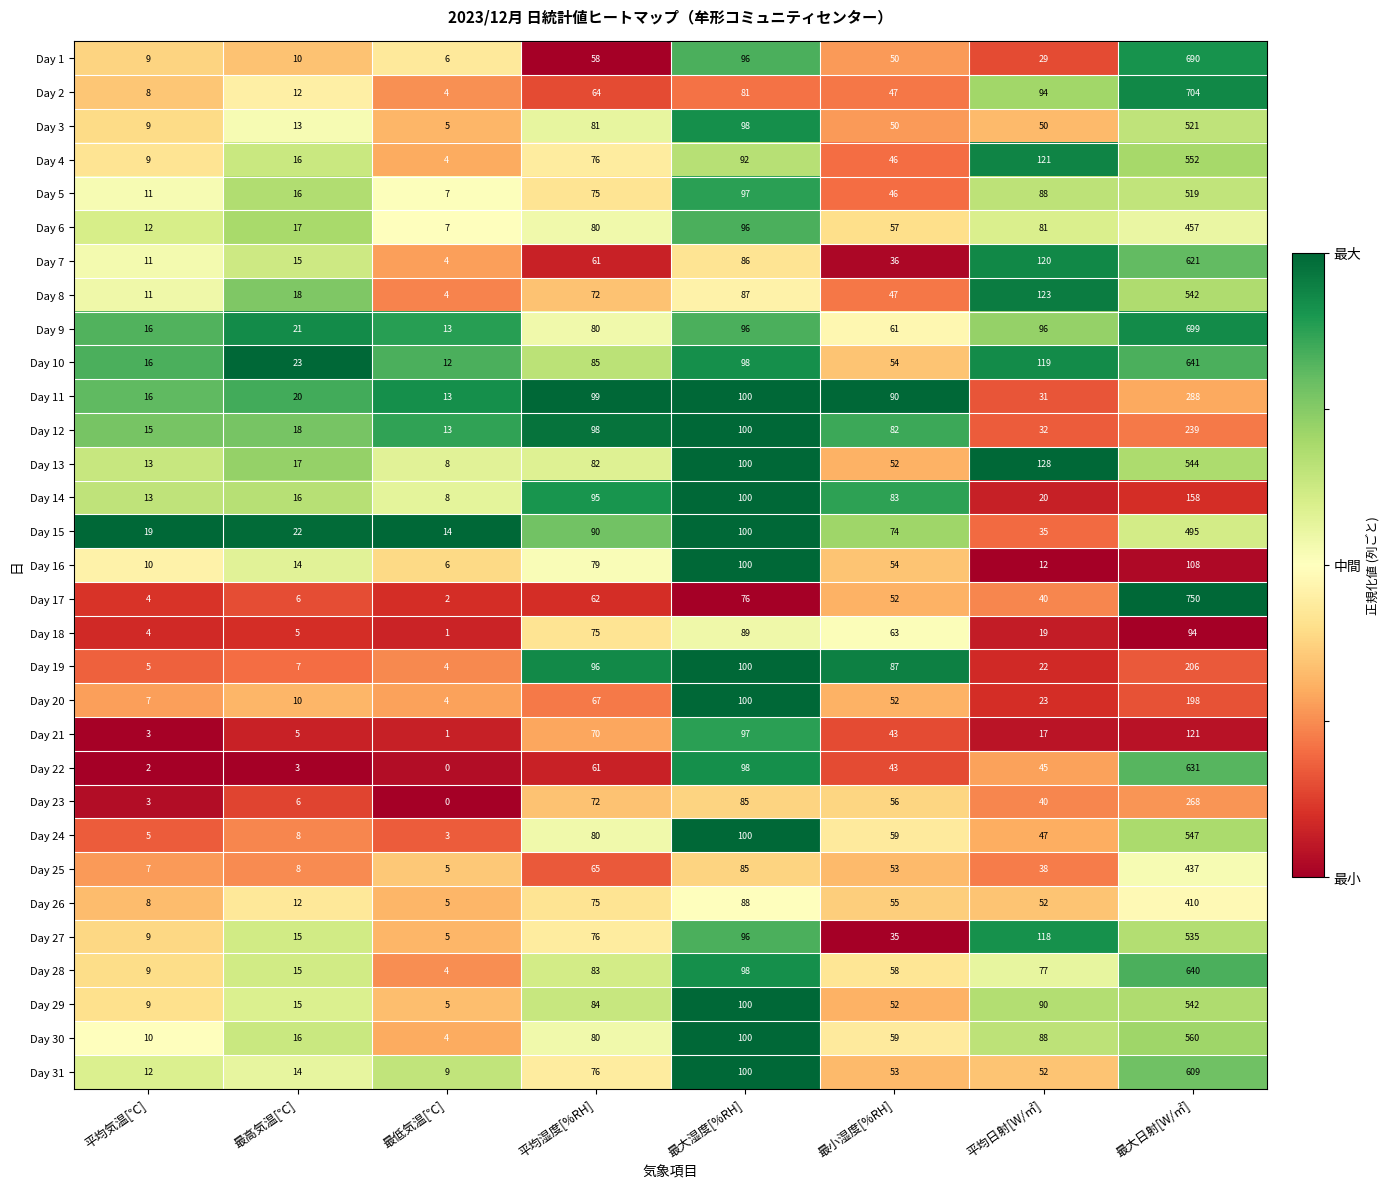

Between 最高気温[℃] and 最小湿度[%RH], which series saw the biggest shift?

Day 19